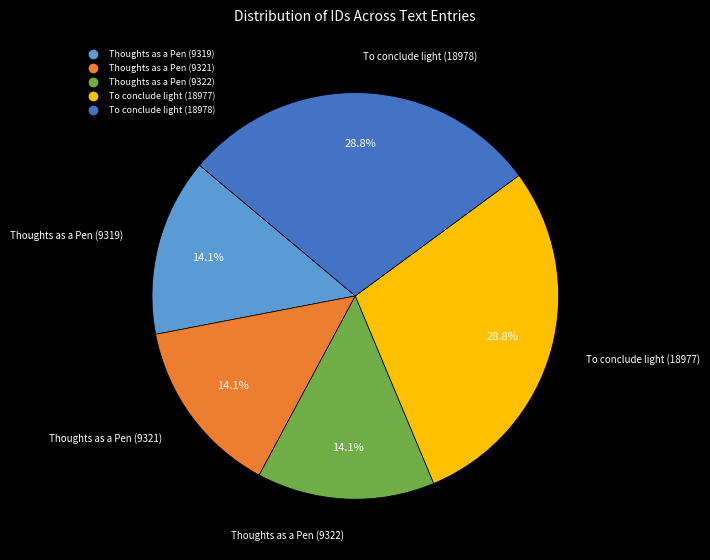

How many slices are in this pie chart?

5